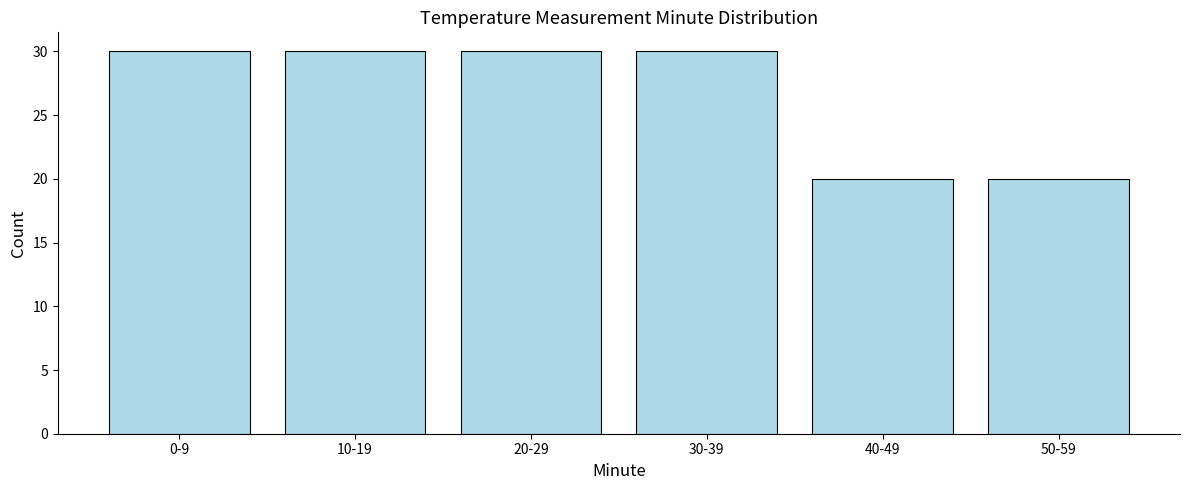

Reading left to right, what are all the values shown in this chart?

0-9=30	10-19=30	20-29=30	30-39=30	40-49=20	50-59=20